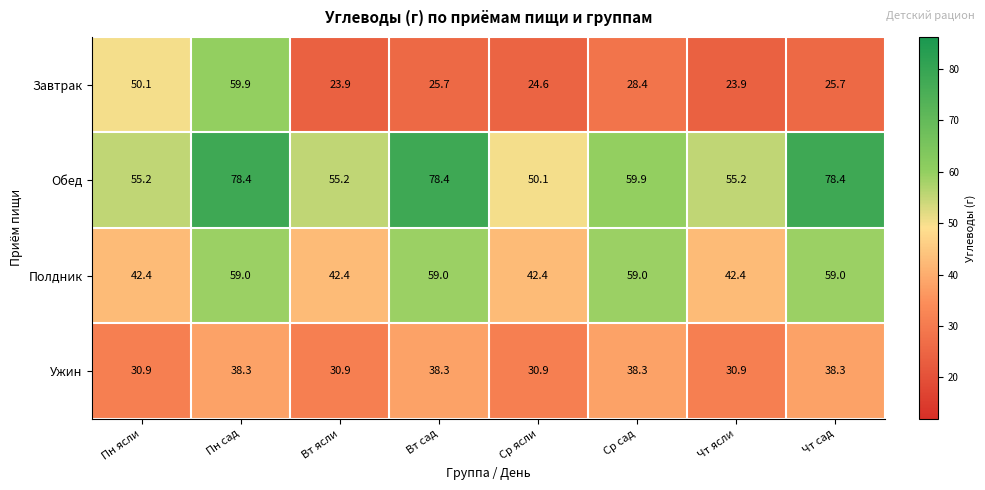

What is the difference between the highest and lowest values at Вт ясли?

31.3